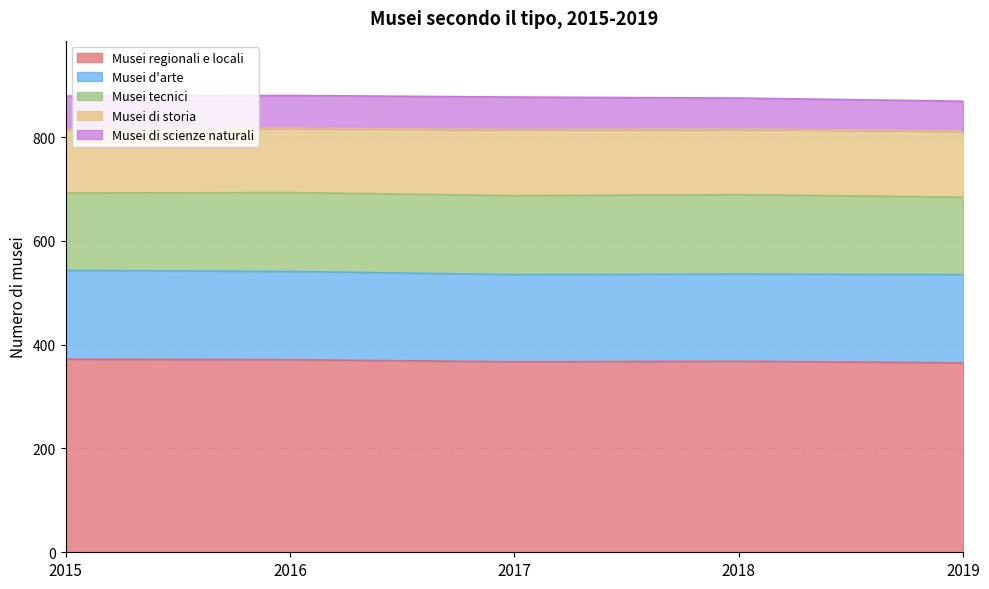

True or false: Musei tecnici has more than 2 points higher than both neighbors.

False